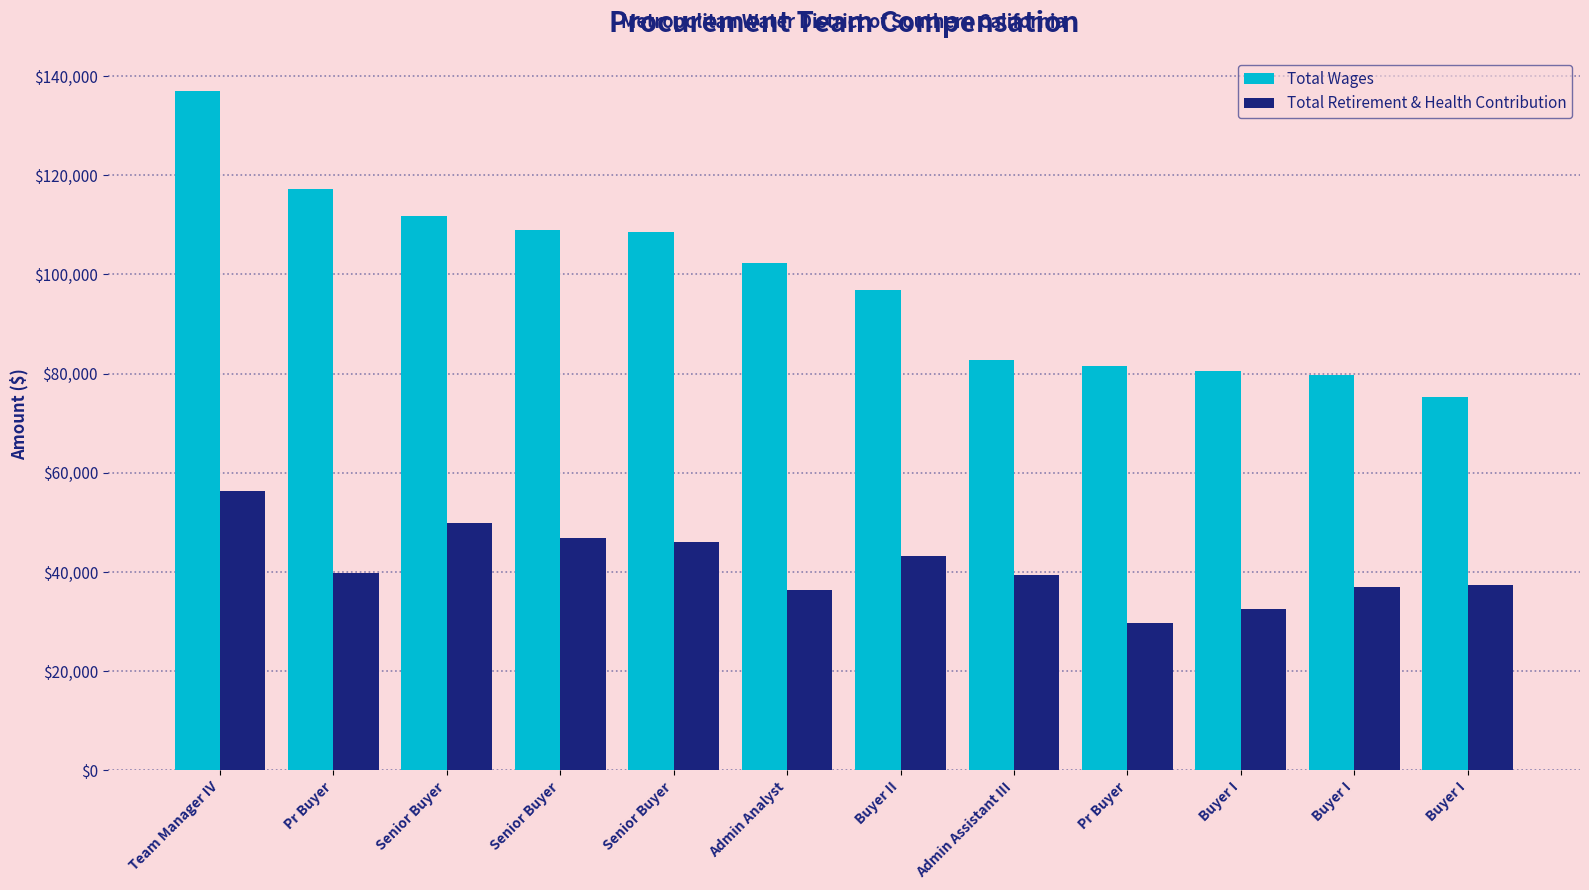

The Total Wages series shows 115718 at Buyer I. True or false?

False